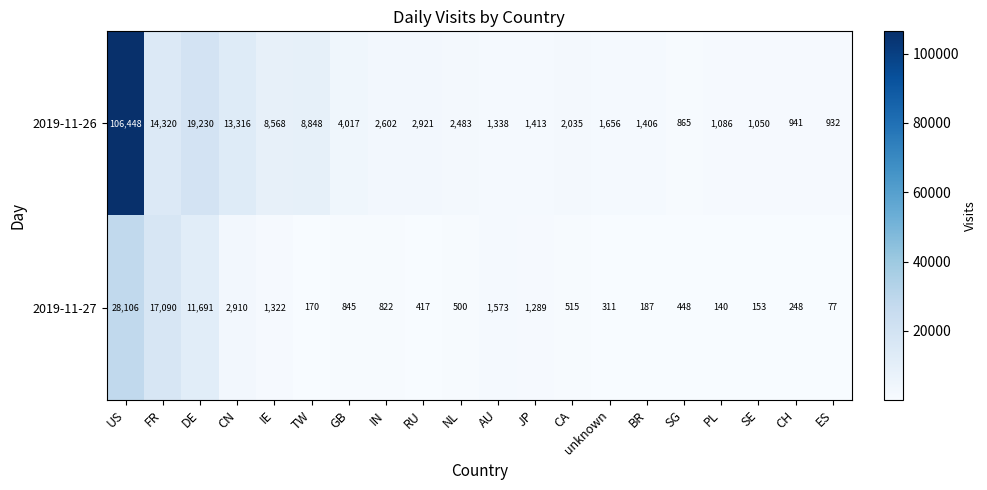

Count the number of categories in the chart.

20